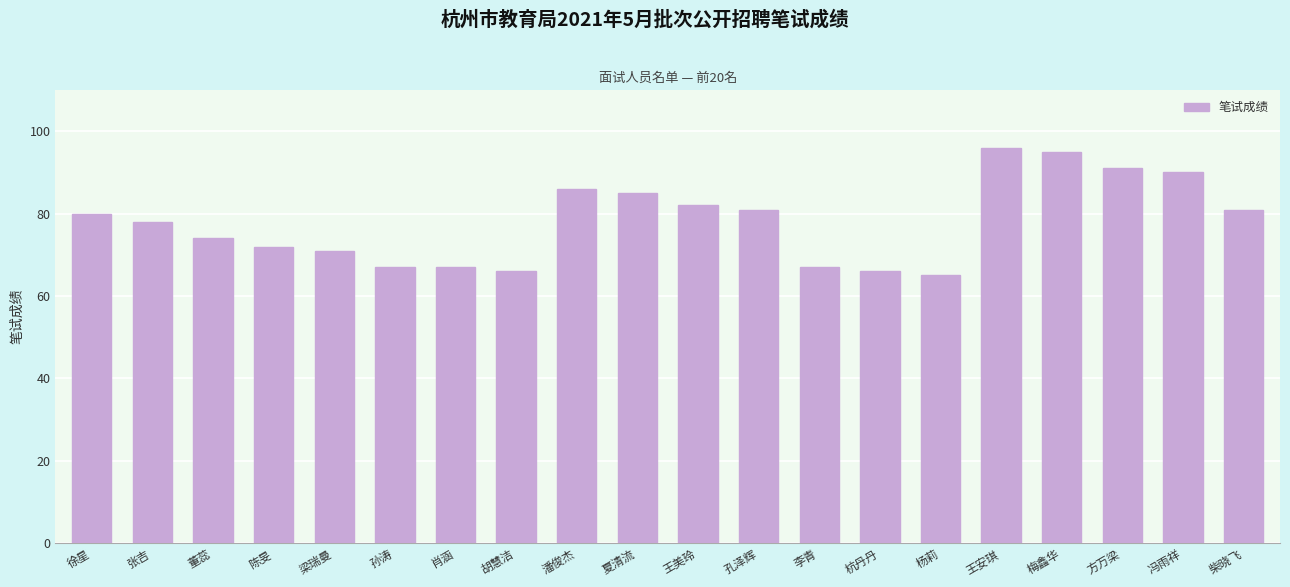

At which category does the chart reach its peak across all series?

王安琪